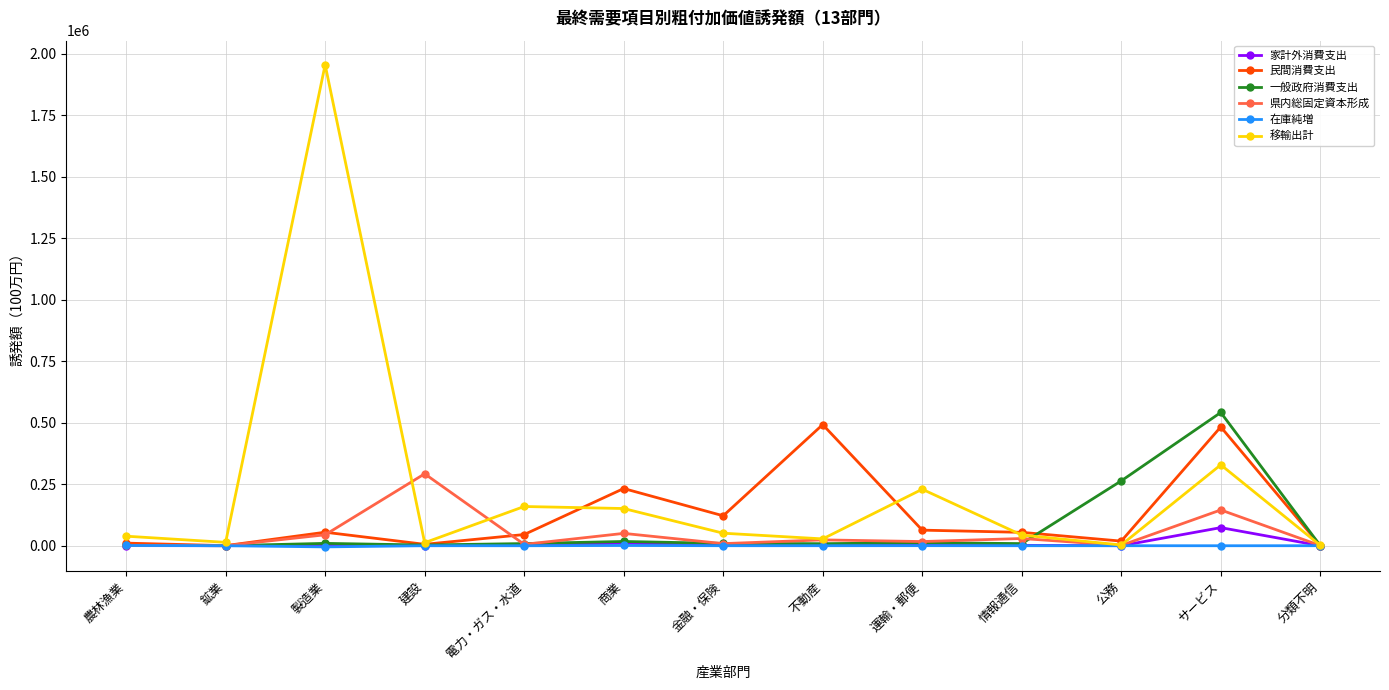

How many categories are shown in the chart?

13